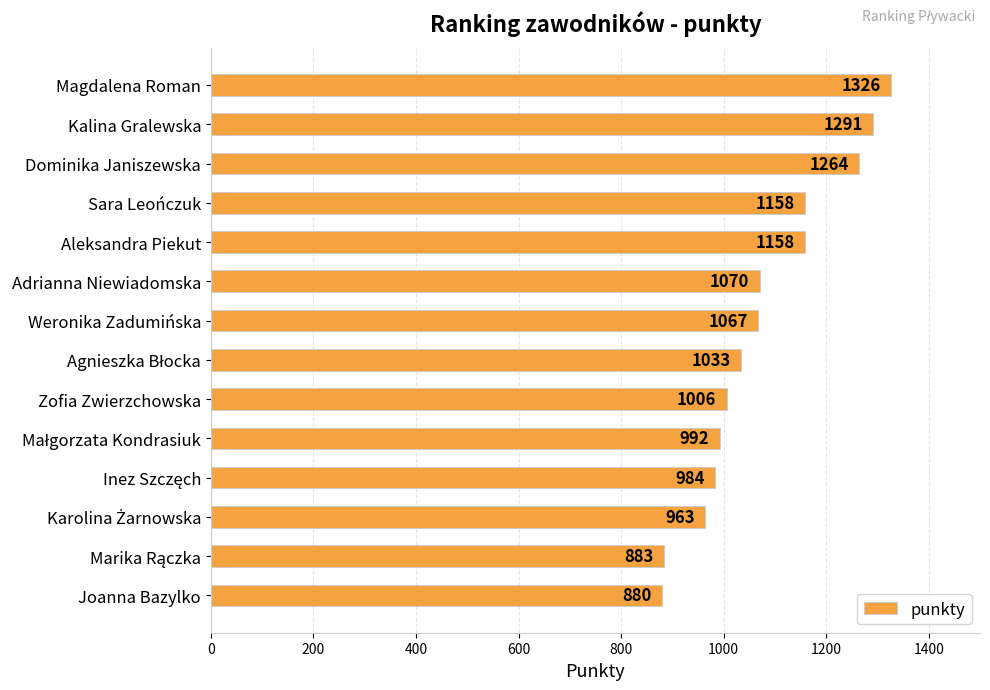

Which category has the highest value across all series?

Magdalena Roman